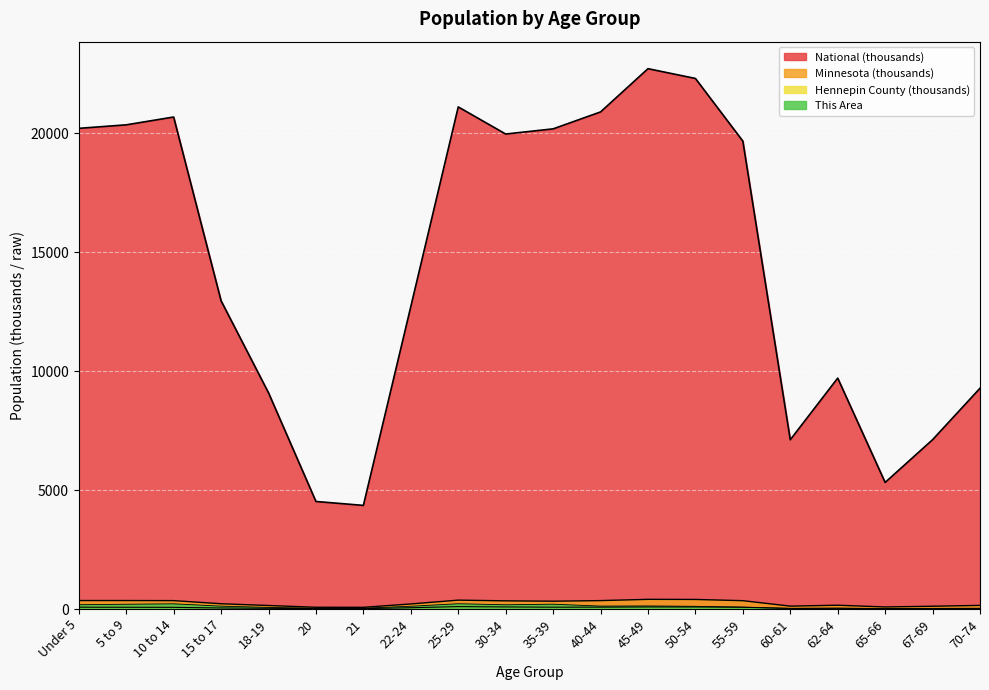

At which label does This Area reach its peak?

25-29